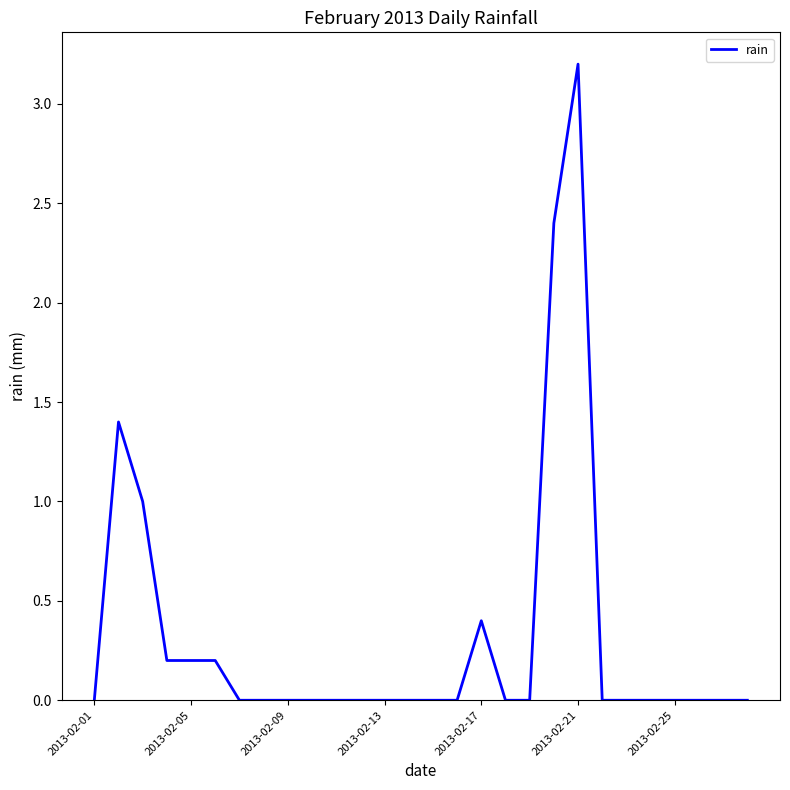

What is the difference between the maximum and minimum values?

3.2